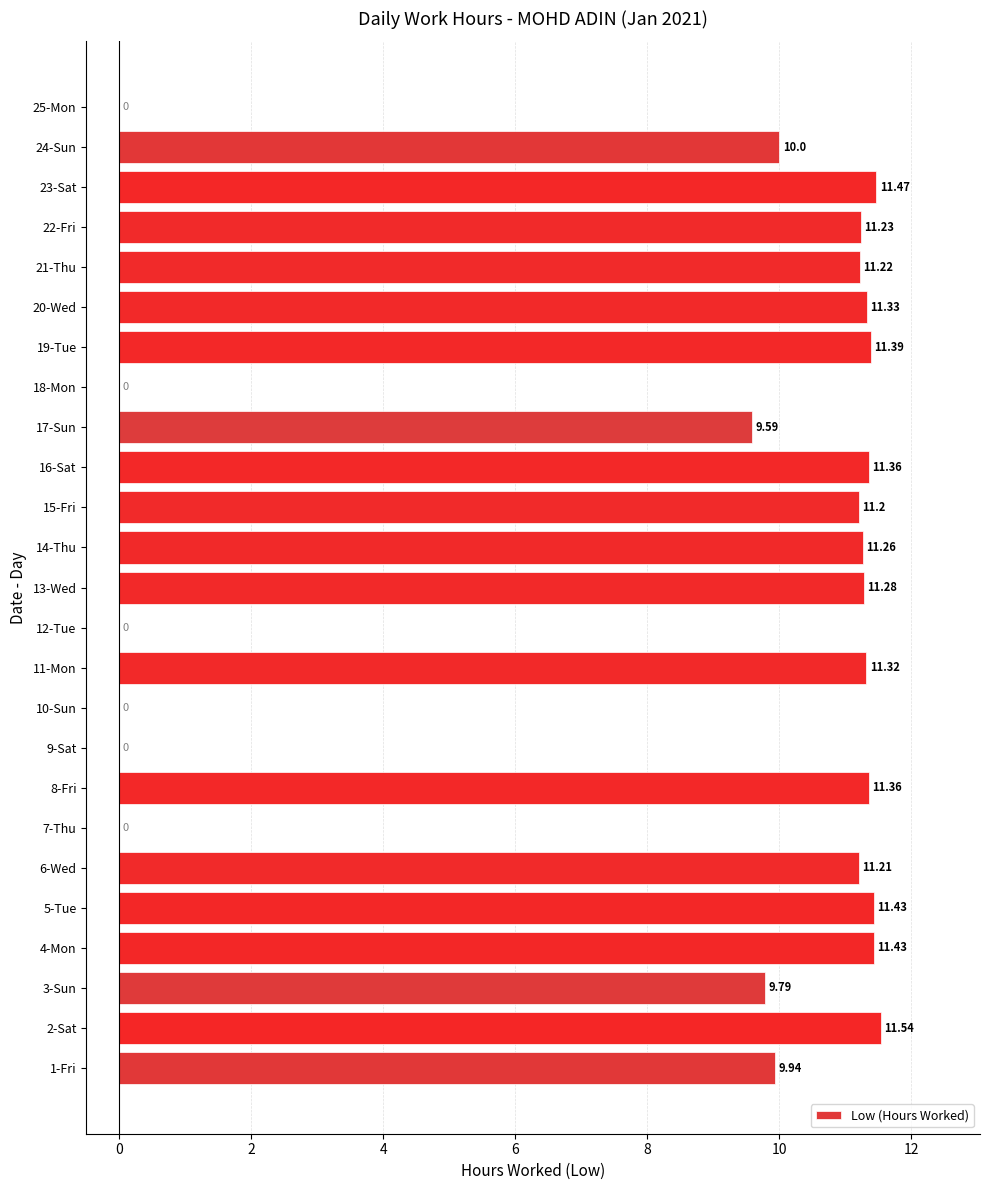

Which has a higher value, 11-Mon or 4-Mon?

4-Mon